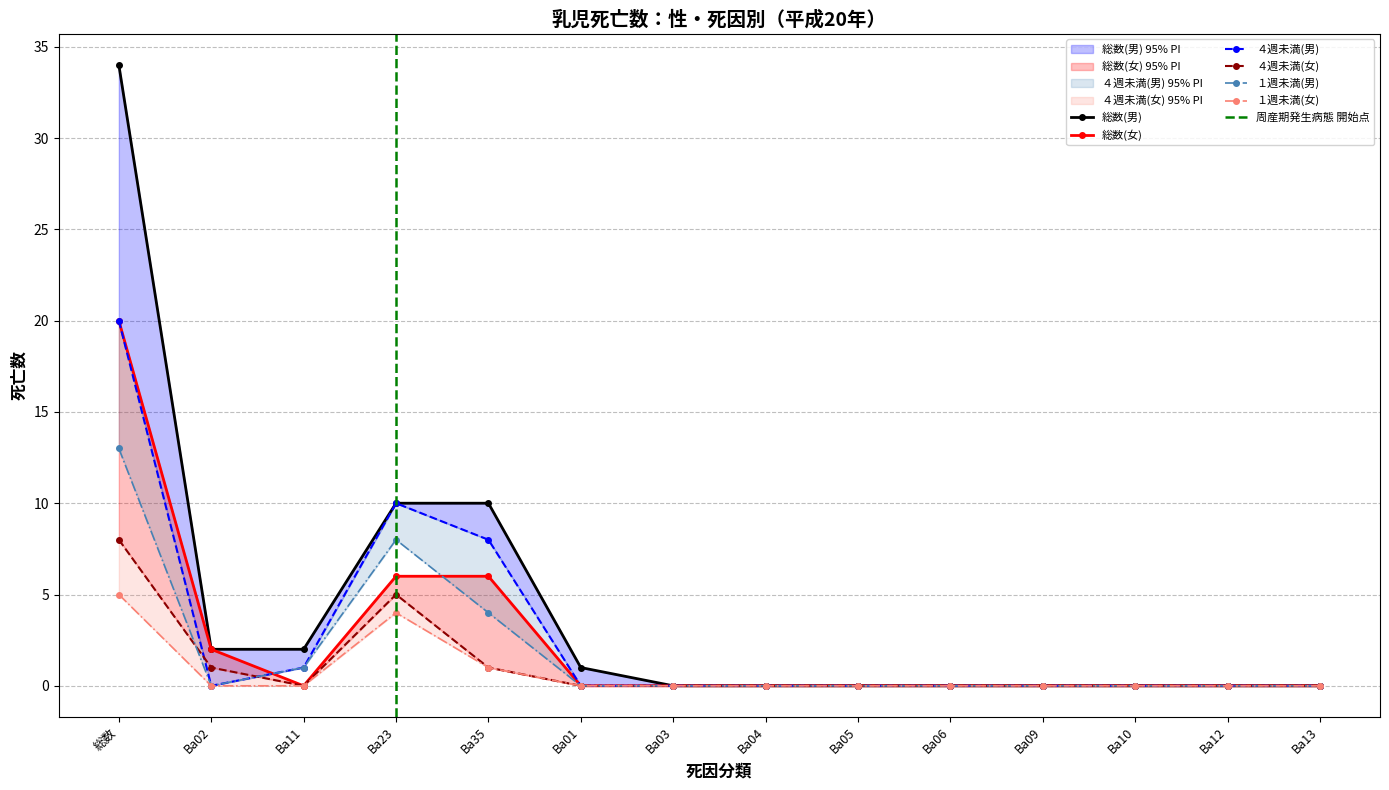

Is the value of １週未満(女) at 総数 greater than the value of １週未満(男) at Ba12?

Yes